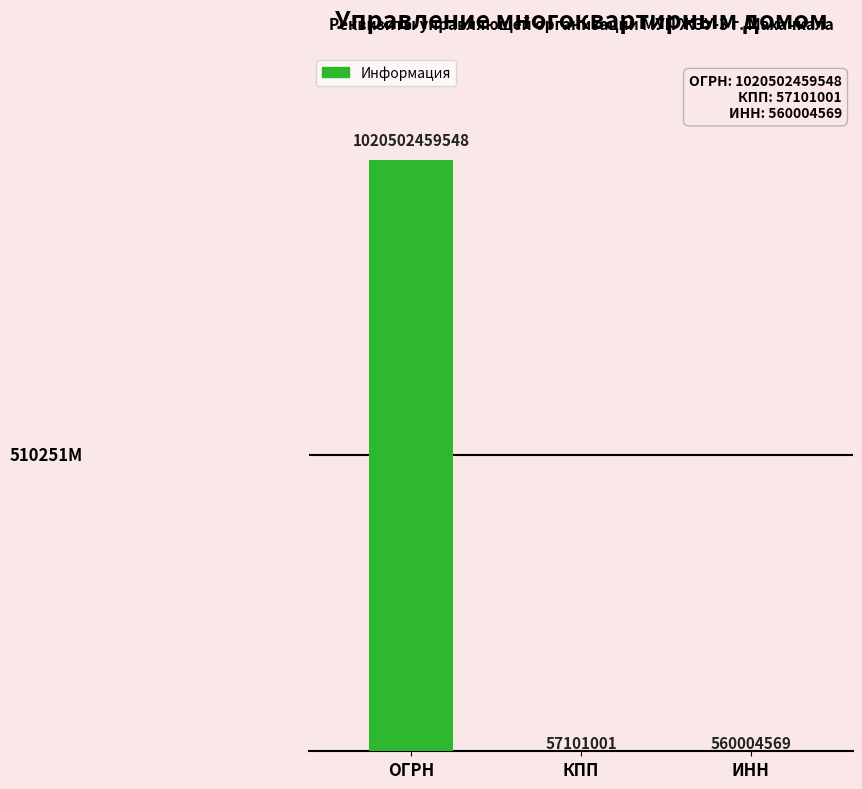

What is the minimum value shown in the chart?

57101001